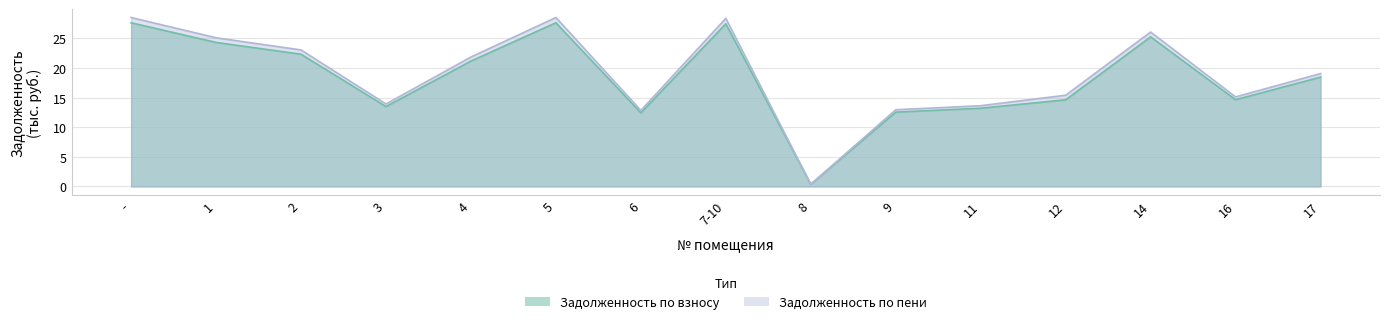

Which category has the highest value in the zadolzhennost series?

-